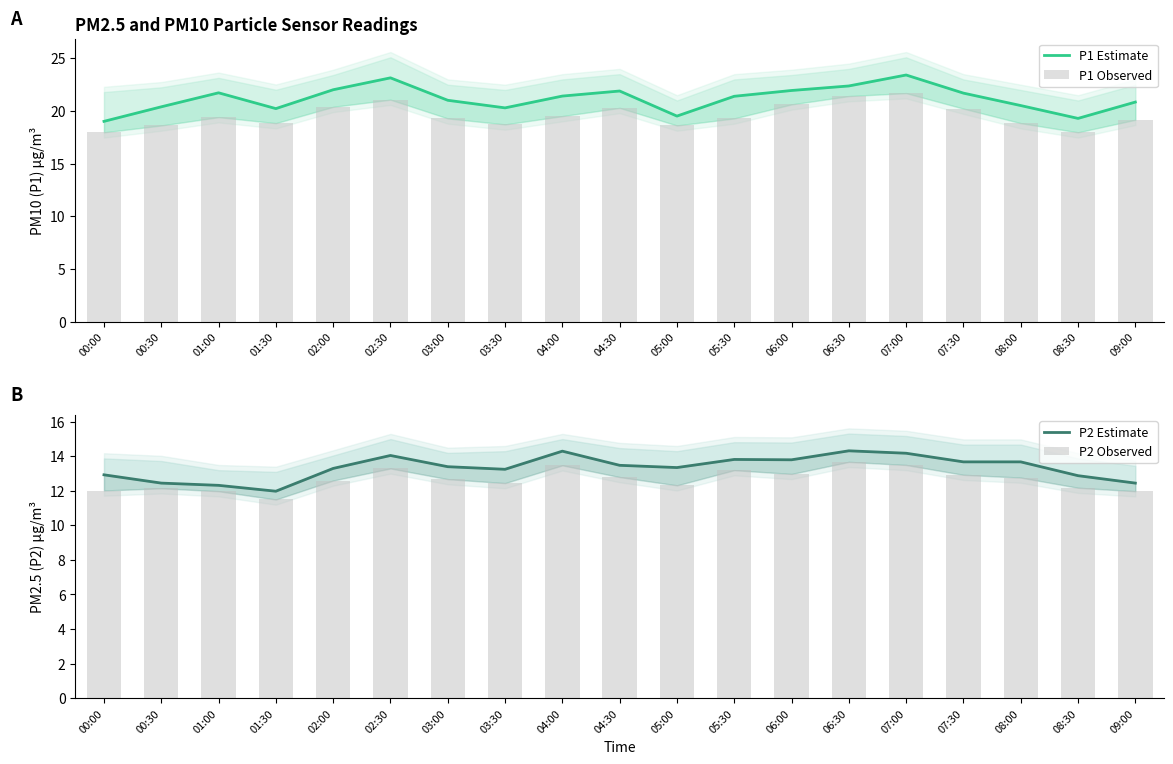

What is the sum of the P2 Observed values at 09:00 and 00:30?

24.1